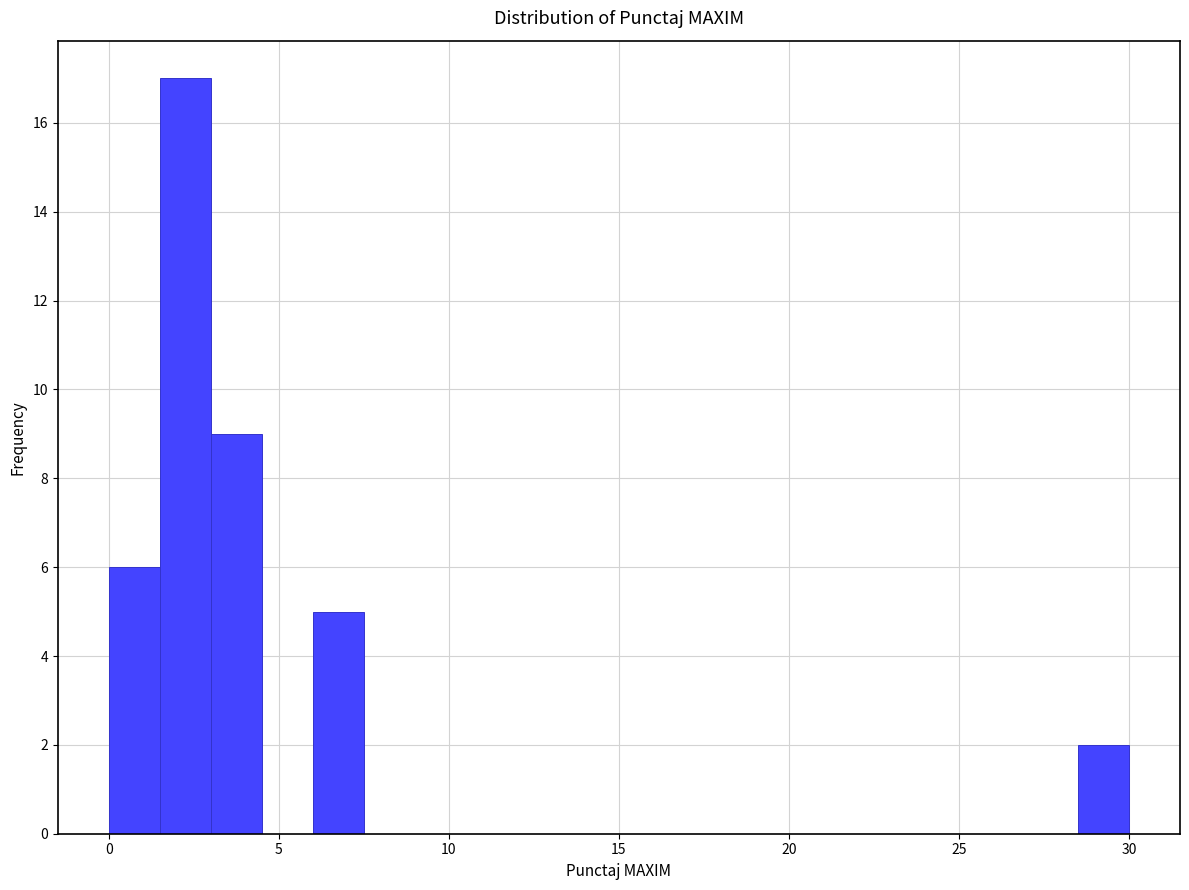

Around what value on the x-axis is the tallest bar? Give the approximate position of its centre, as read against the axis.

2.5